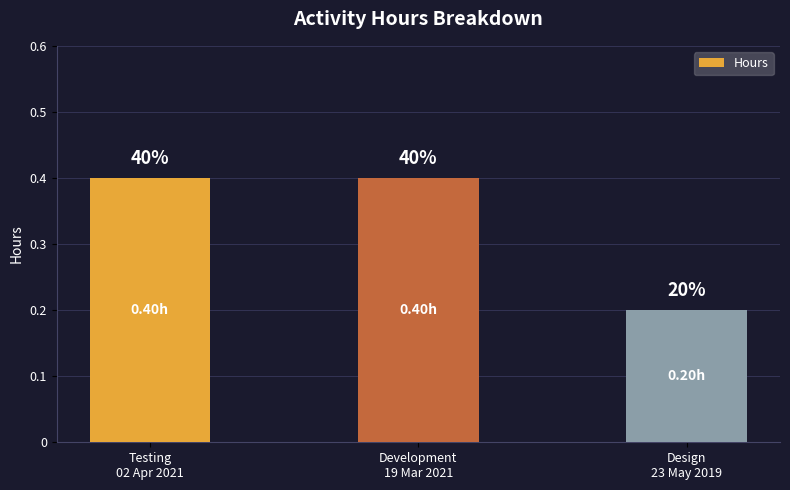

Reading right to left, transcribe all the data shown in this chart.

Design
23 May 2019=0.2	Development
19 Mar 2021=0.4	Testing
02 Apr 2021=0.4